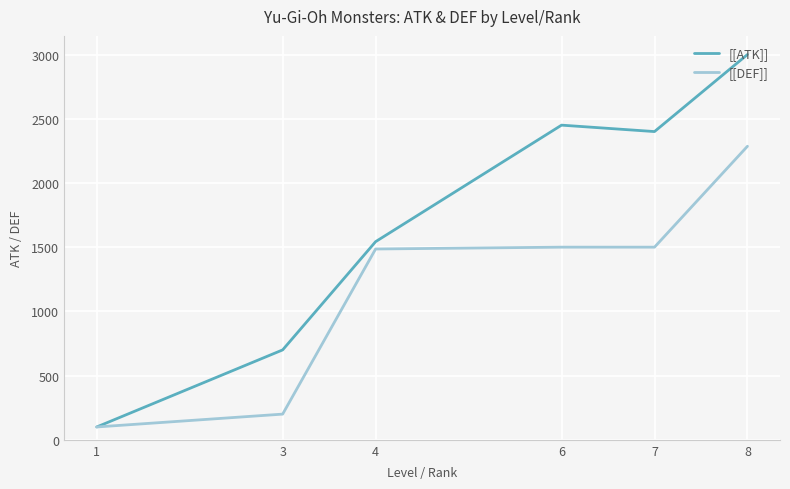

What is the minimum value shown in the chart?

100.0